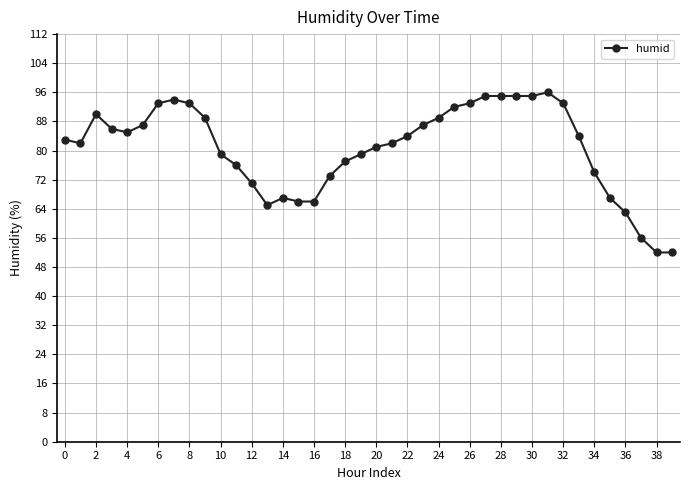

Is this an area chart (filled region under the line)?

No